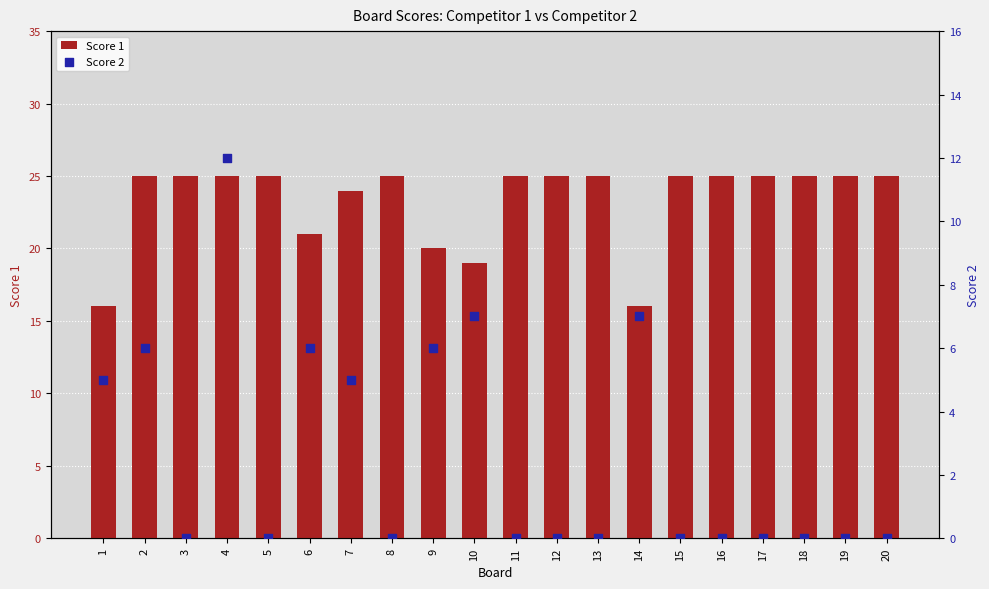

Which series contains the lowest Y value?

Score 2